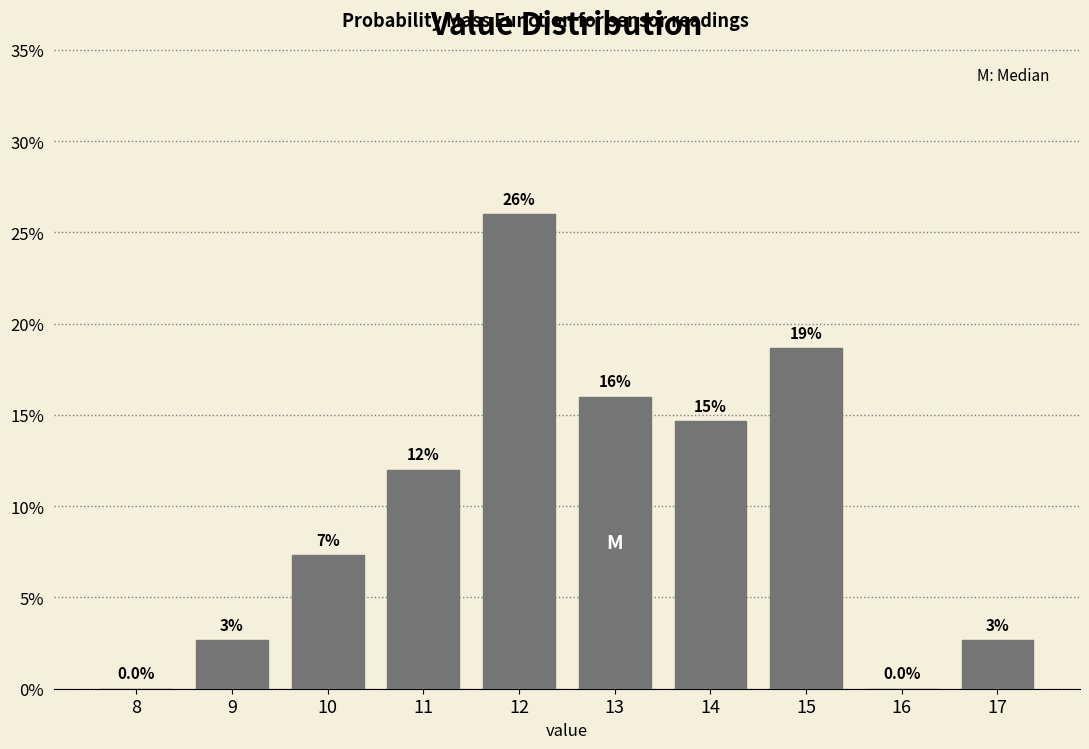

Over which range of the x-axis is the bar tallest?

11.5 to 12.5